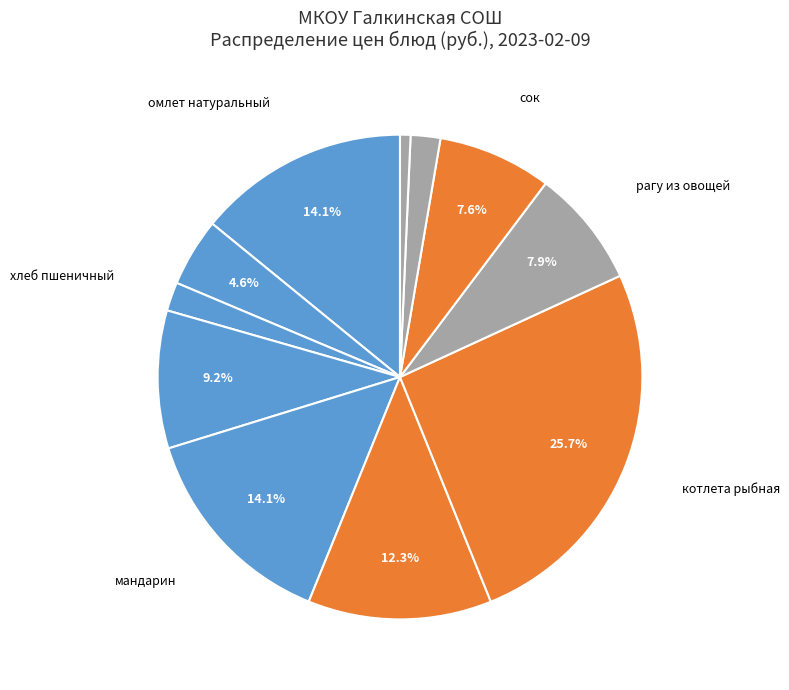

How many segments does this pie chart have?

11